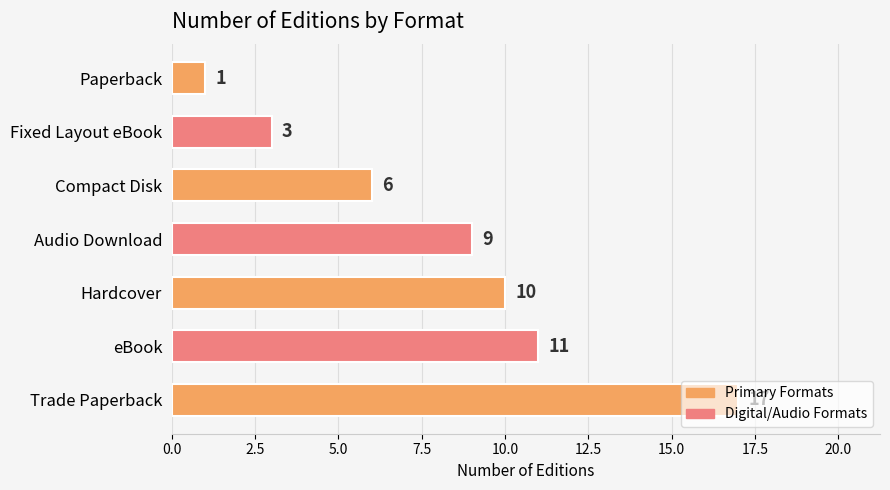

The chart shows a value of 30 at Trade Paperback. True or false?

False